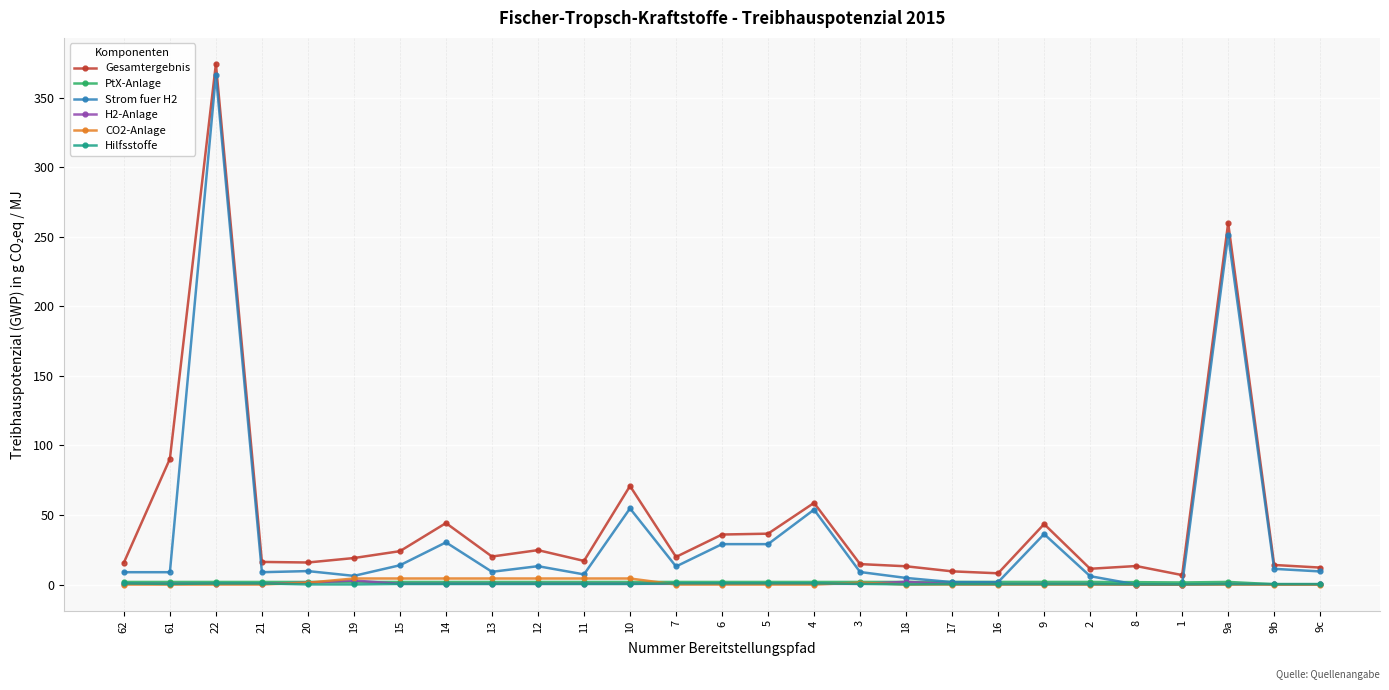

What is the sum of the Hilfsstoffe values at 9c and 21?

1.1